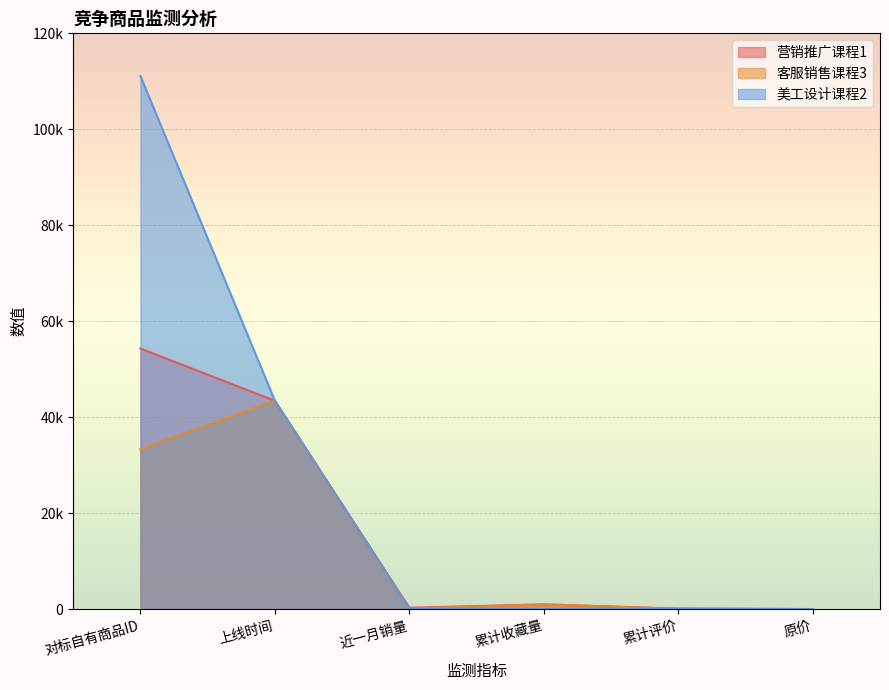

Is it true that 营销推广课程1 equals 43424 at 上线时间?

True